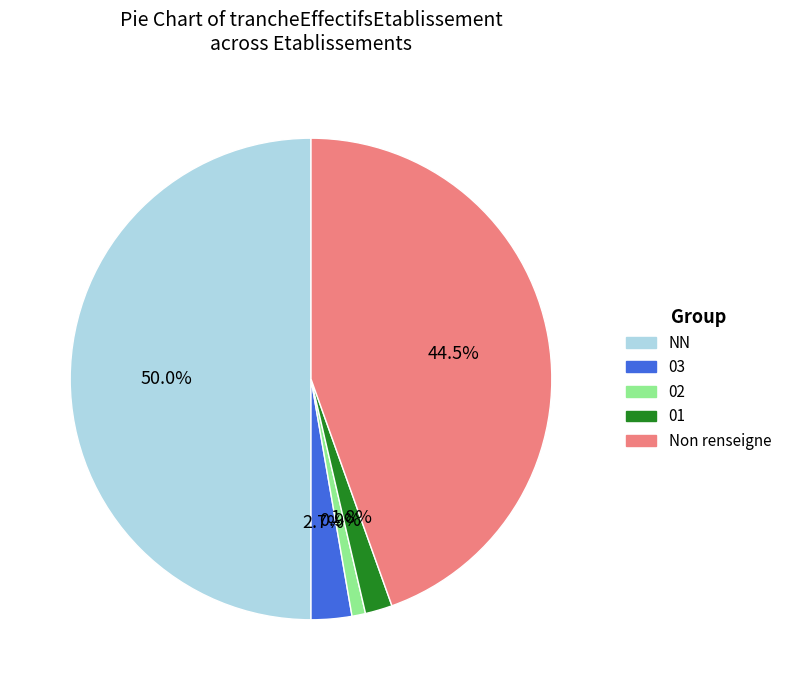

How many segments does this pie chart have?

5